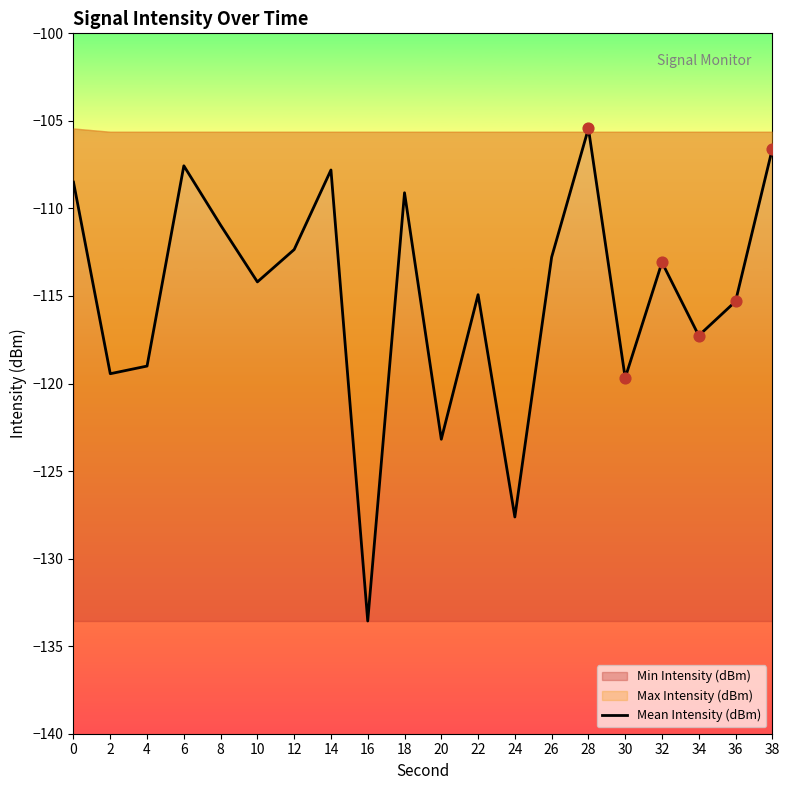

Which has a higher value, 32 or 8?

8